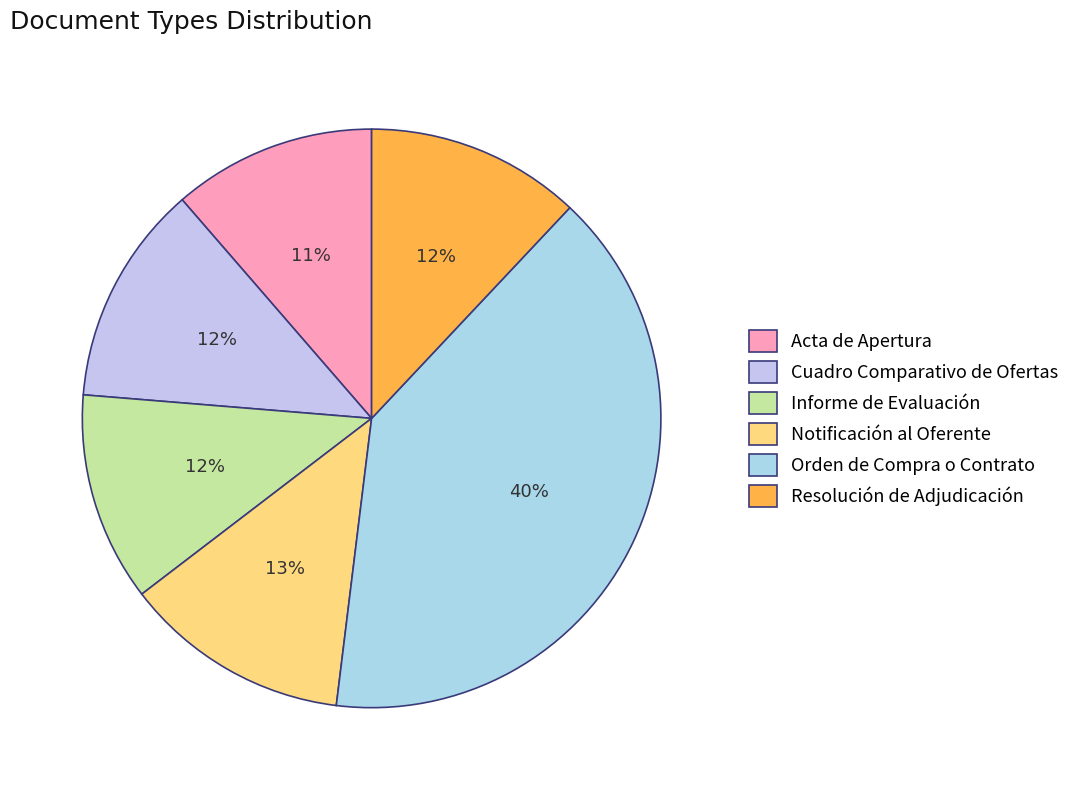

How many segments does this pie chart have?

6